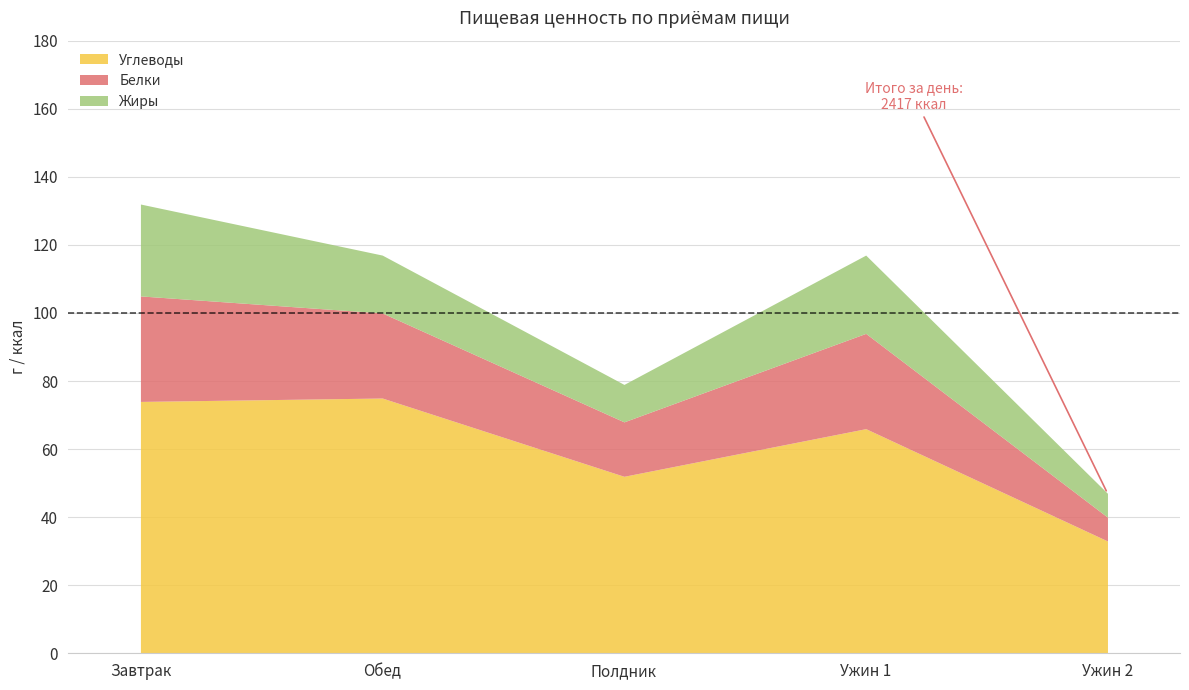

Reading left to right, list all the values displayed in this chart.

Углеводы: Завтрак=74	Обед=75	Полдник=52	Ужин 1=66	Ужин 2=33
Белки: Завтрак=31	Обед=25	Полдник=16	Ужин 1=28	Ужин 2=7
Жиры: Завтрак=27	Обед=17	Полдник=11	Ужин 1=23	Ужин 2=7
Калорийность_scaled: Завтрак=751	Обед=563	Полдник=384	Ужин 1=587	Ужин 2=132